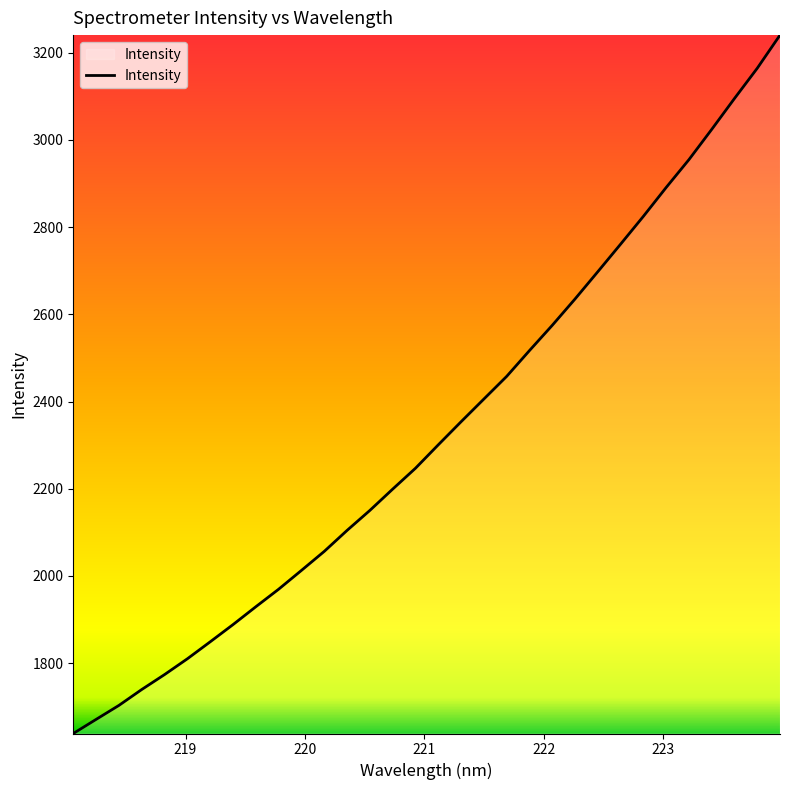

What is the difference between the maximum and minimum values?

1602.0